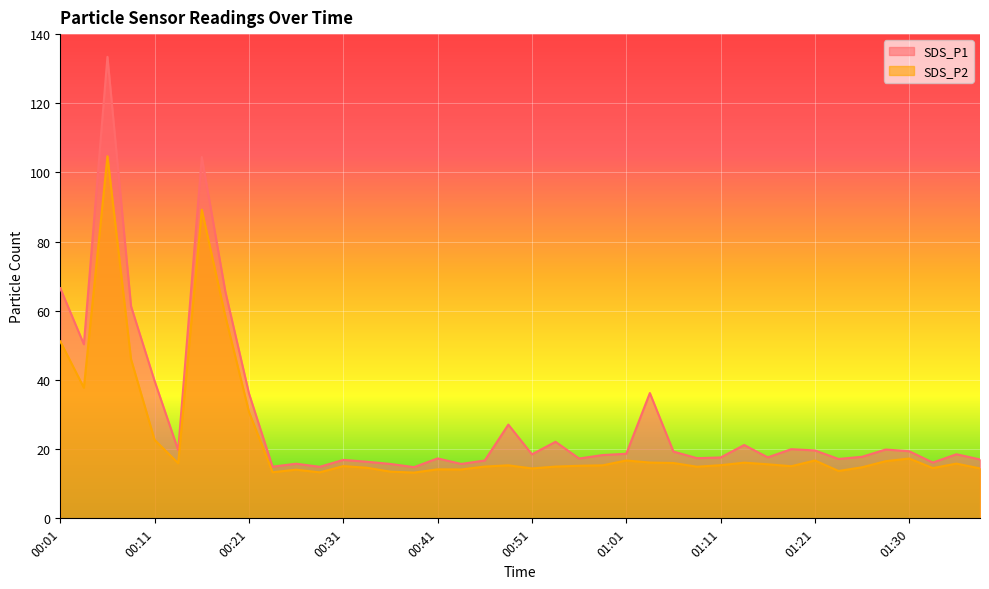

The value of SDS_P2 at 00:56 is 15.2. True or false?

True